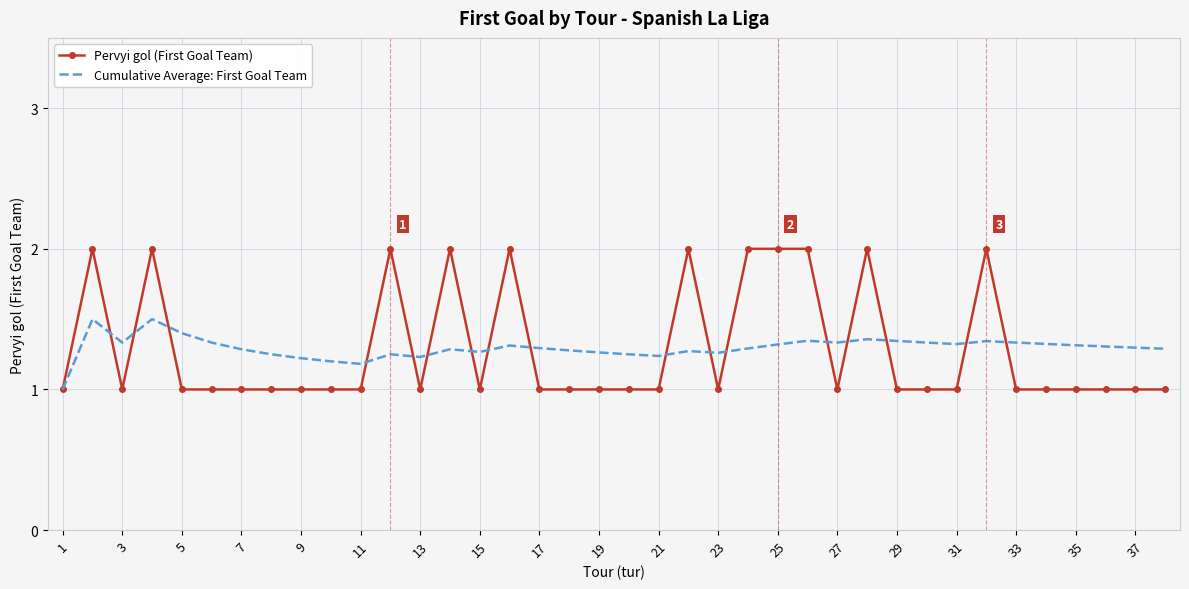

Rank the series by their maximum value, from highest to lowest.

Pervyi gol (First Goal Team), Cumulative Average: First Goal Team